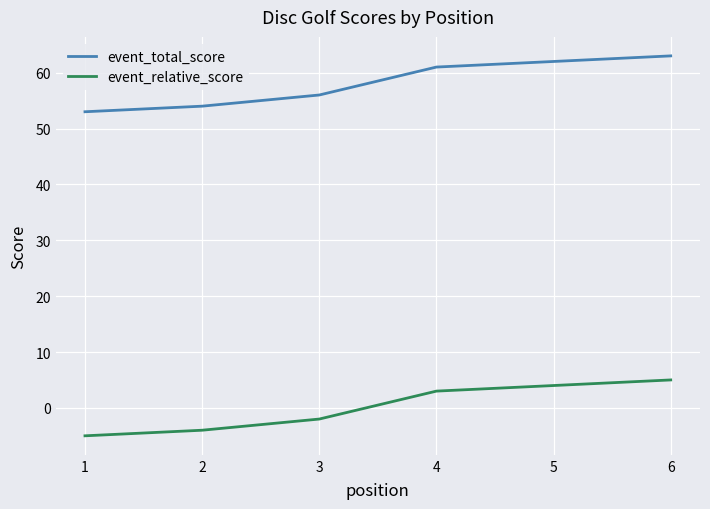

The event_total_score series shows 24 at 3. True or false?

False